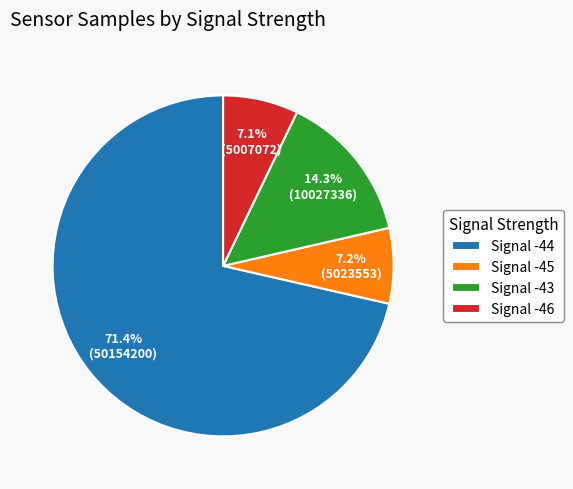

What portion of the pie excludes Signal -46?

92.9%